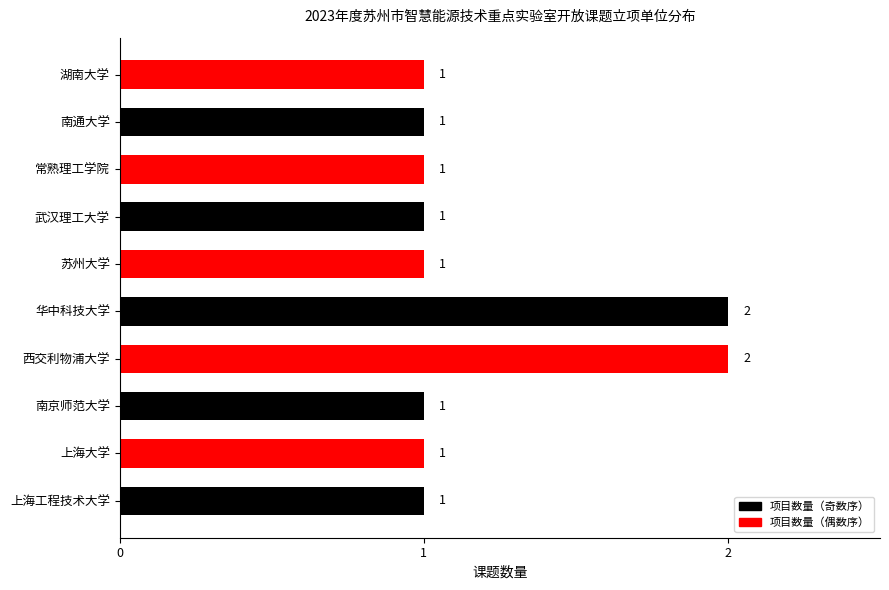

True or false: the data shows 1 at 苏州大学.

True